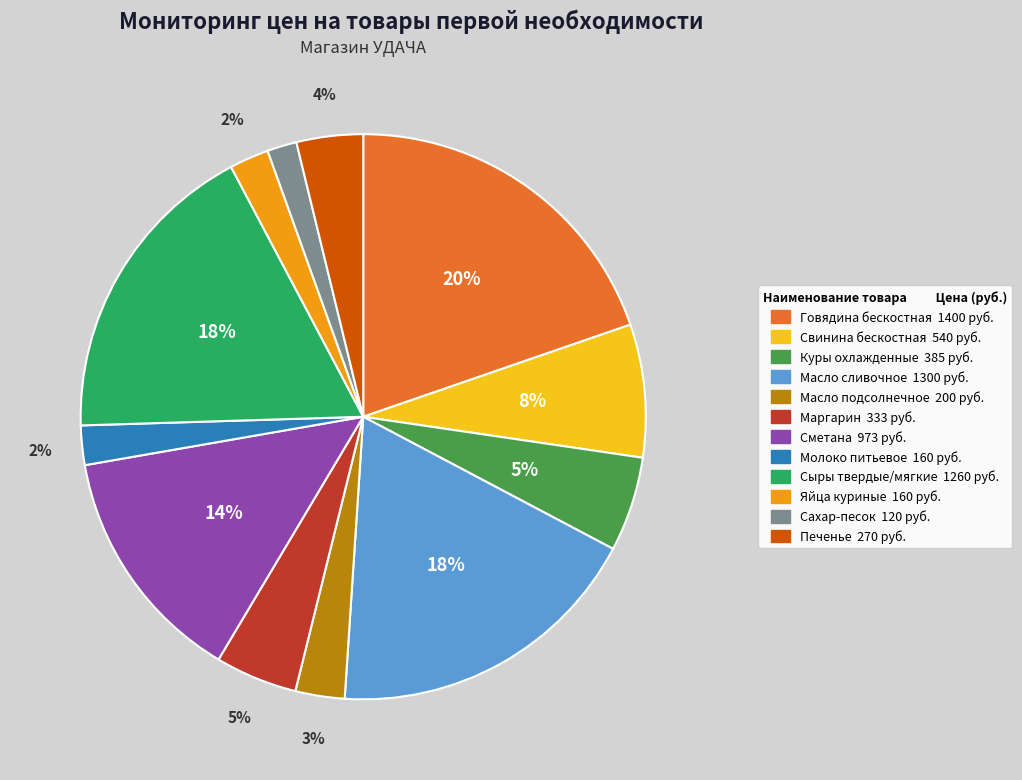

Count the number of slices in the pie.

12